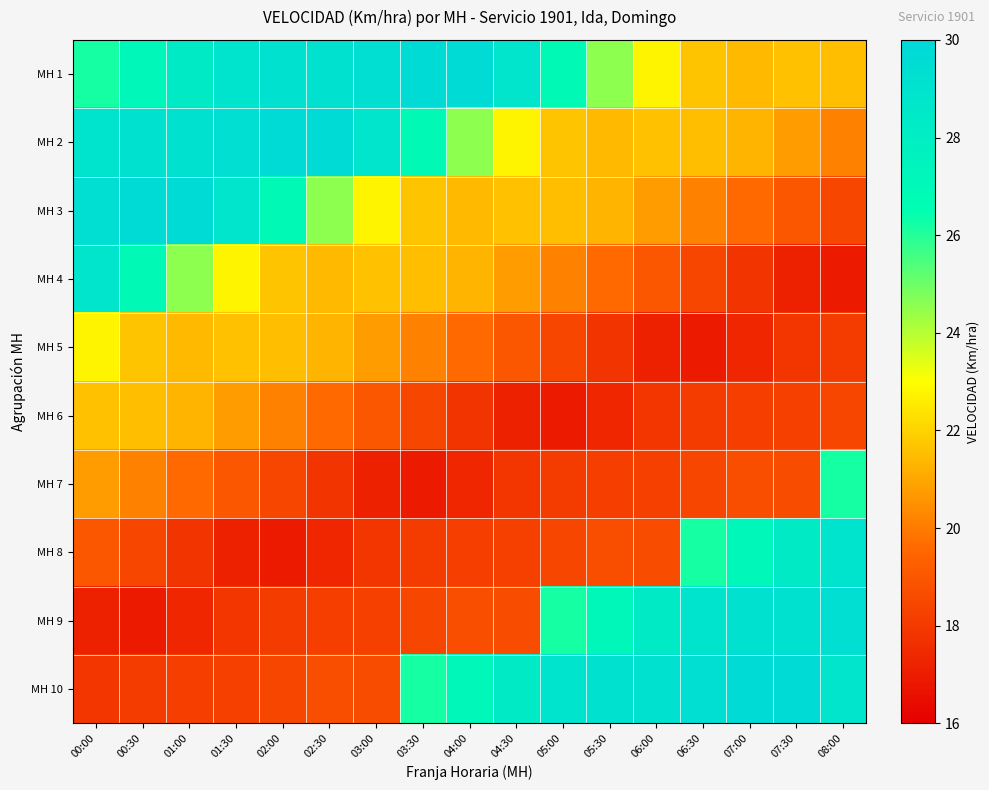

Which has a higher value, 03:30 or 02:00?

03:30